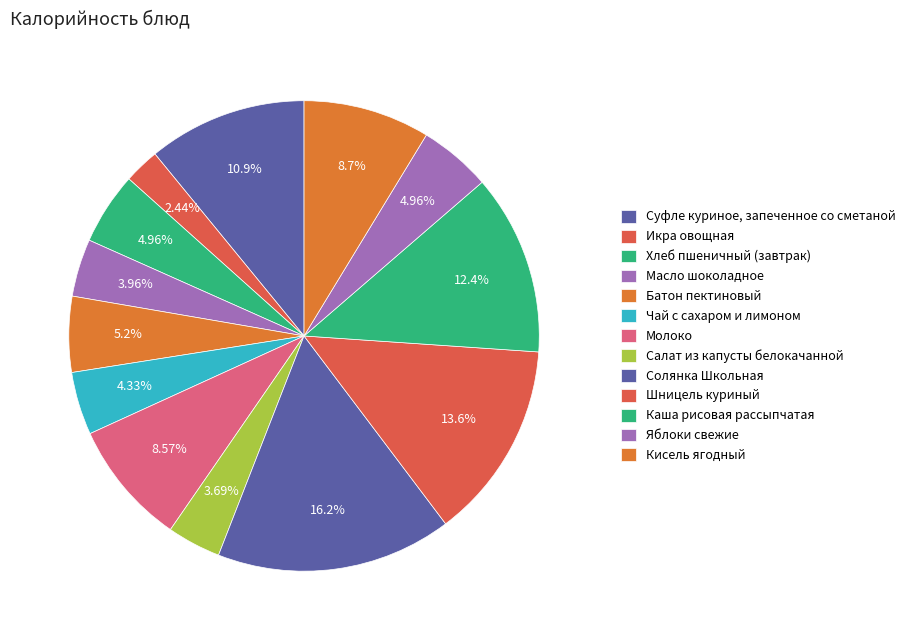

What is the change in value from Масло шоколадное to Солянка Школьная?

+173.9